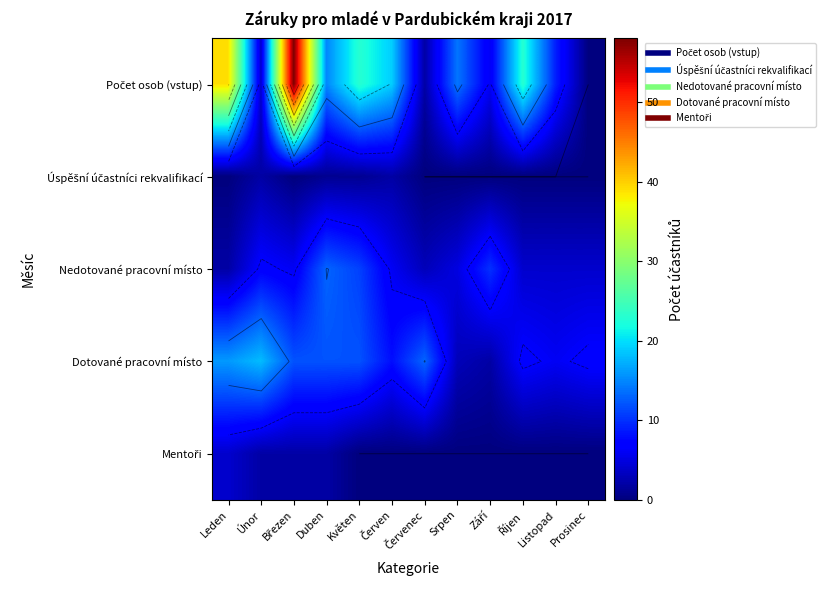

Rank the series by their maximum value, from highest to lowest.

Počet osob (vstup), Dotované pracovní místo, Nedotované pracovní místo, Mentoři, Úspěšní účastníci rekvalifikací